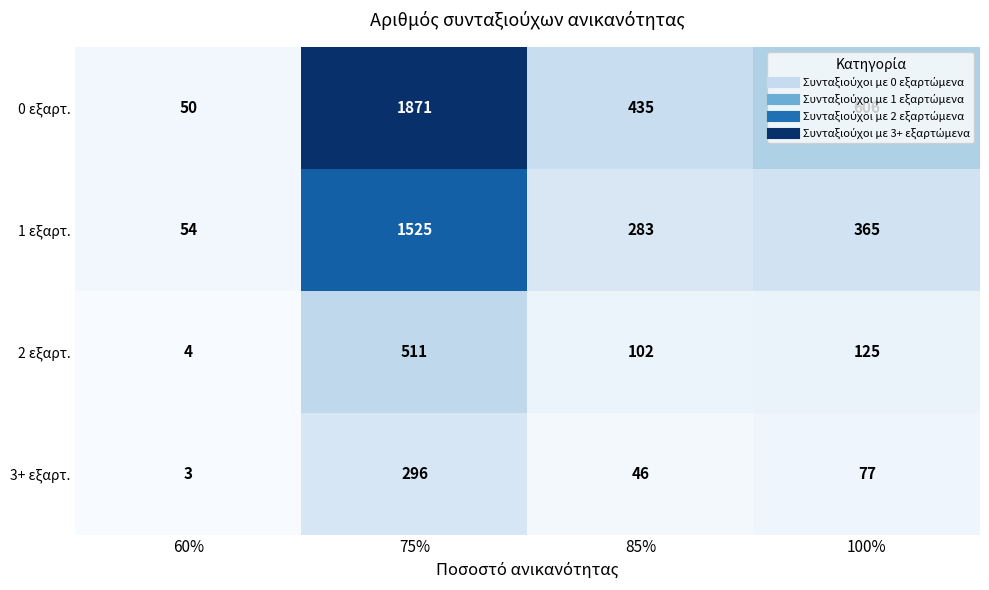

Which series changed the most between 60% and 85%?

0 εξαρτ.